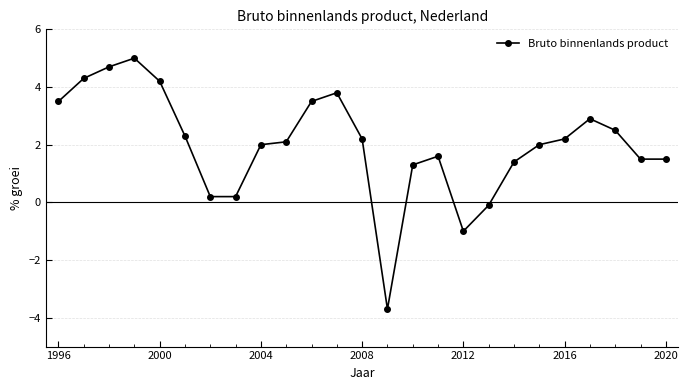

Does the chart have visible grid lines?

Yes